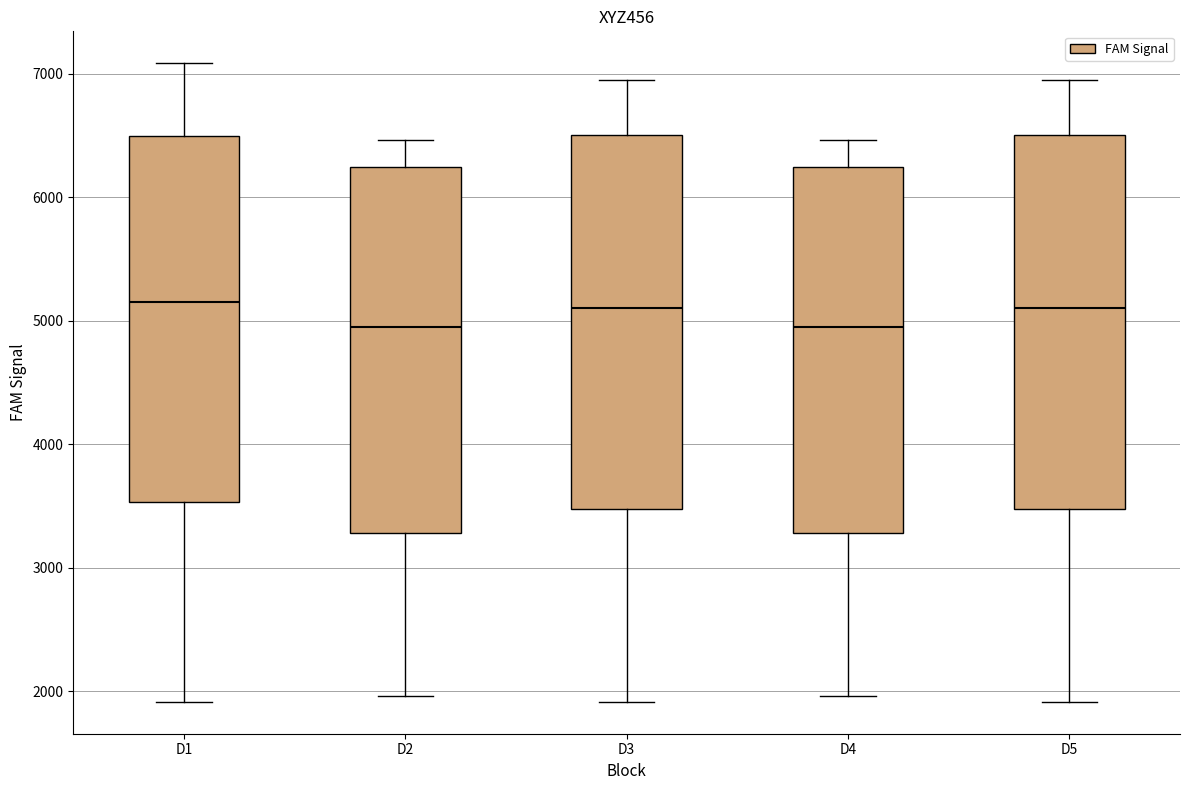

Where does the median line of the box for D3 sit on the y-axis? The values are not printed on the chart, so give them approximately, as read against the axis.

5100